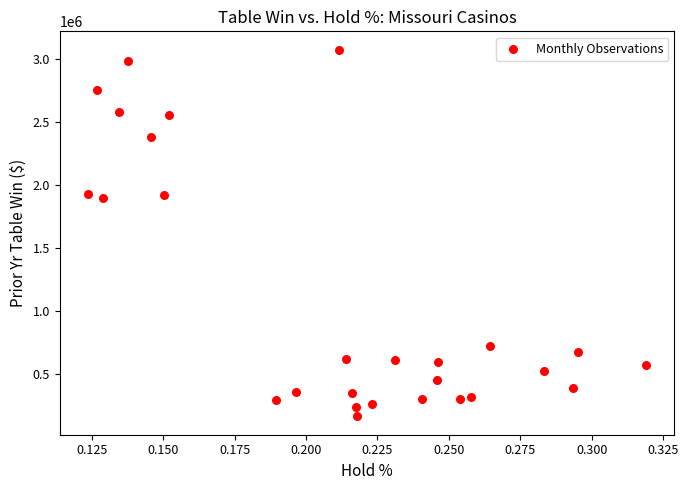

What is the range of Y values (max minus min)?

2906907.5